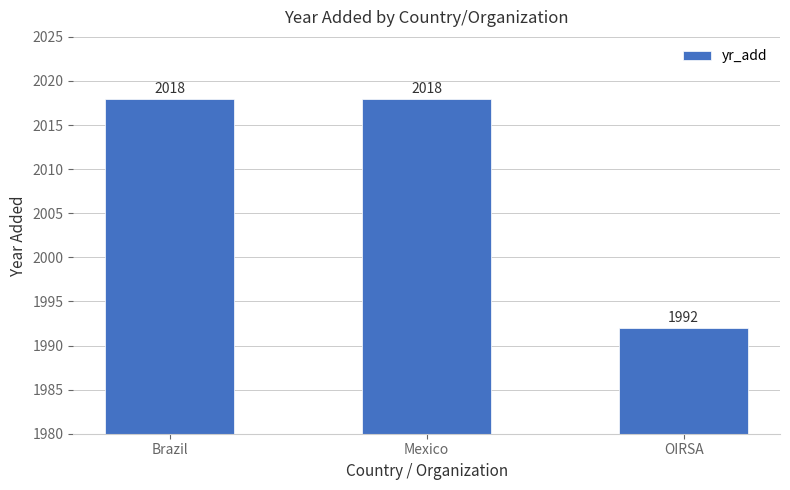

Reading right to left, list all the values displayed in this chart.

OIRSA=1992	Mexico=2018	Brazil=2018